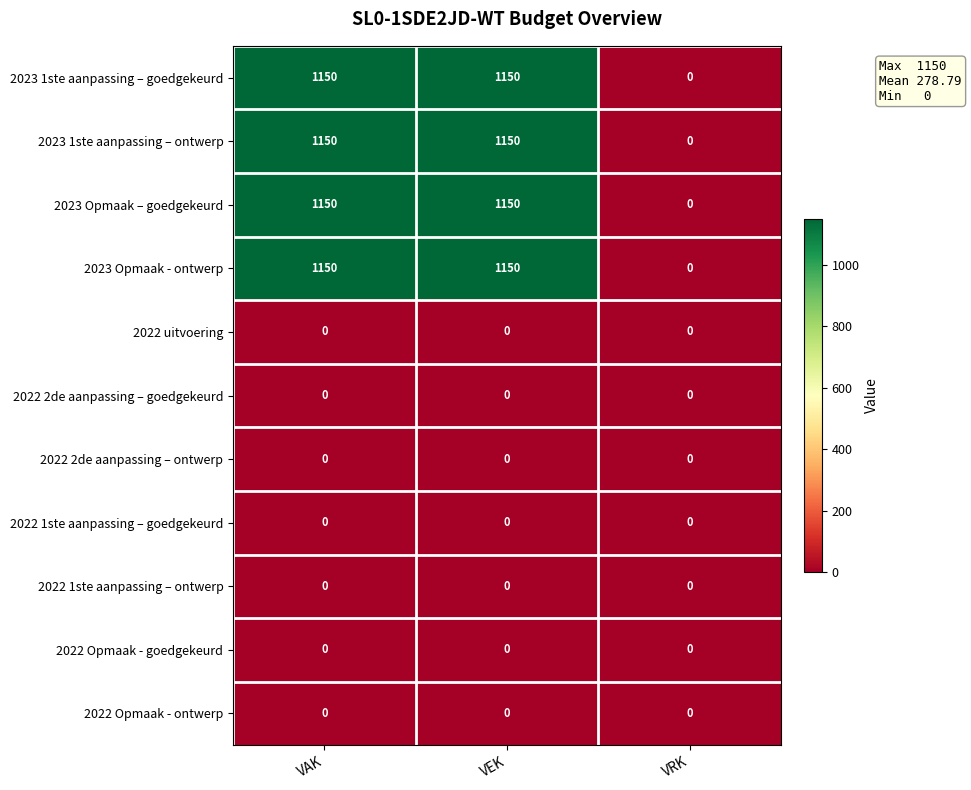

What is the difference between the highest and lowest values at VEK?

1150